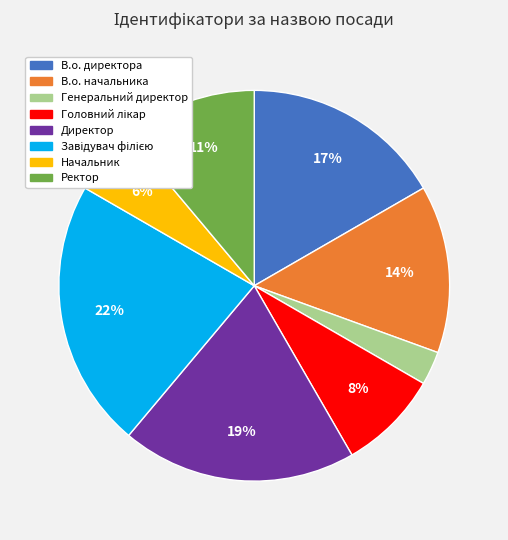

Is it true that В.о. начальника is 14% of the pie?

True